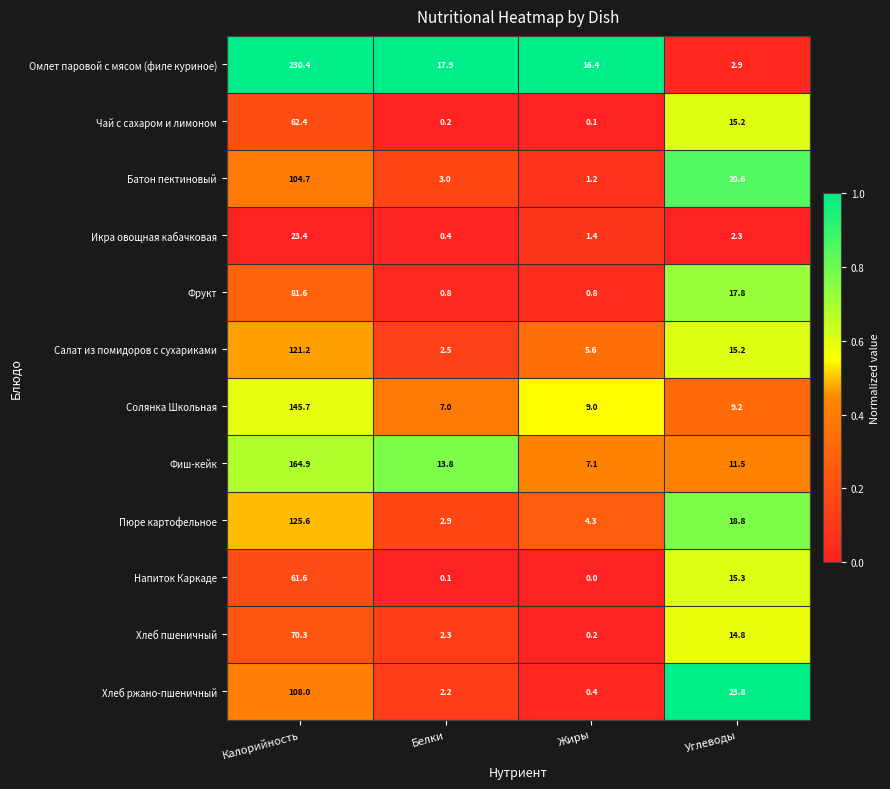

Rank the series by their maximum value, from highest to lowest.

Омлет паровой с мясом (филе куриное), Фиш-кейк, Солянка Школьная, Пюре картофельное, Салат из помидоров с сухариками, Хлеб ржано-пшеничный, Батон пектиновый, Фрукт, Хлеб пшеничный, Чай с сахаром и лимоном, Напиток Каркаде, Икра овощная кабачковая